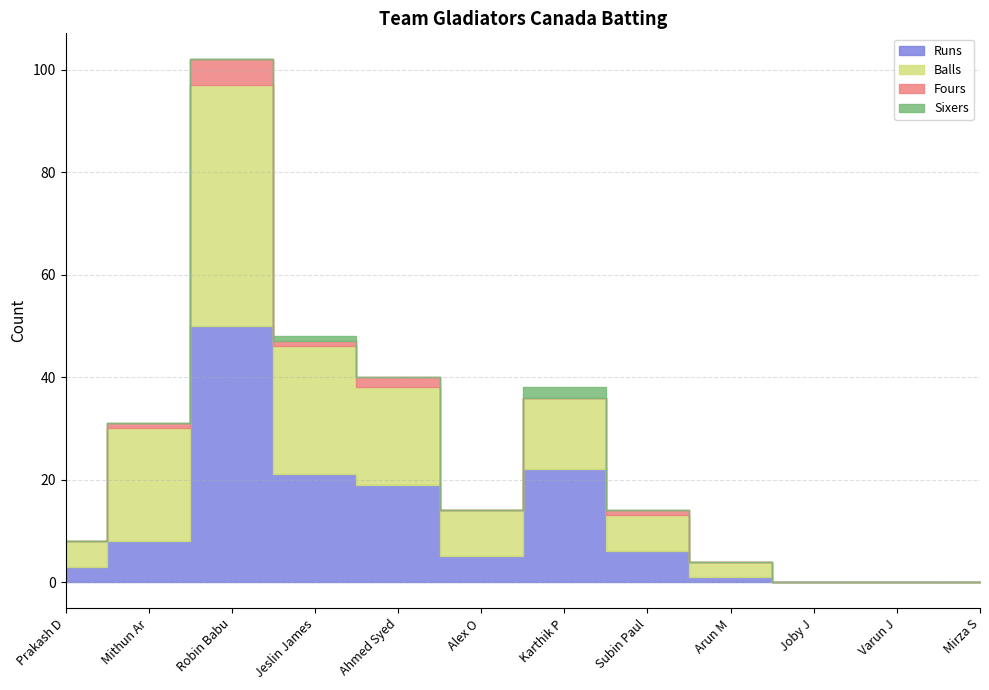

Where is the first local maximum for Runs?

Robin Babu